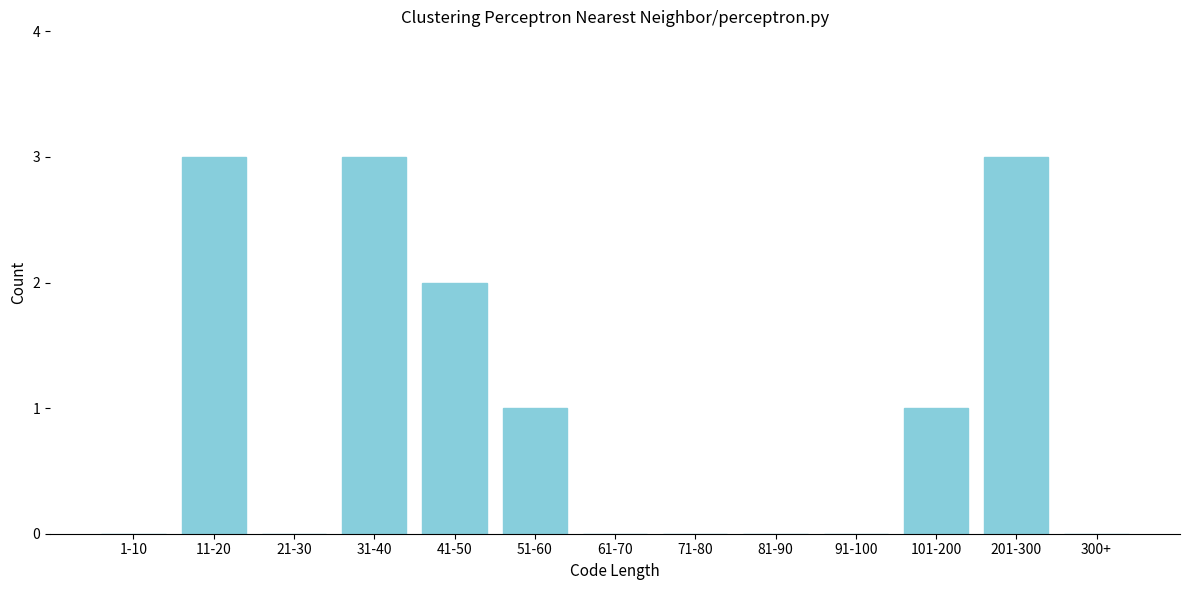

Reading right to left, transcribe all the data shown in this chart.

300+=0	201-300=3	101-200=1	91-100=0	81-90=0	71-80=0	61-70=0	51-60=1	41-50=2	31-40=3	21-30=0	11-20=3	1-10=0